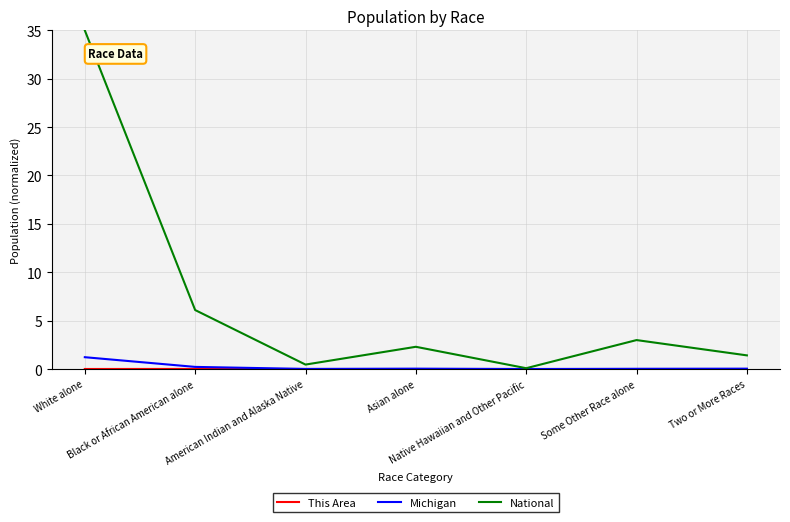

Which series has the largest total across all categories?

National